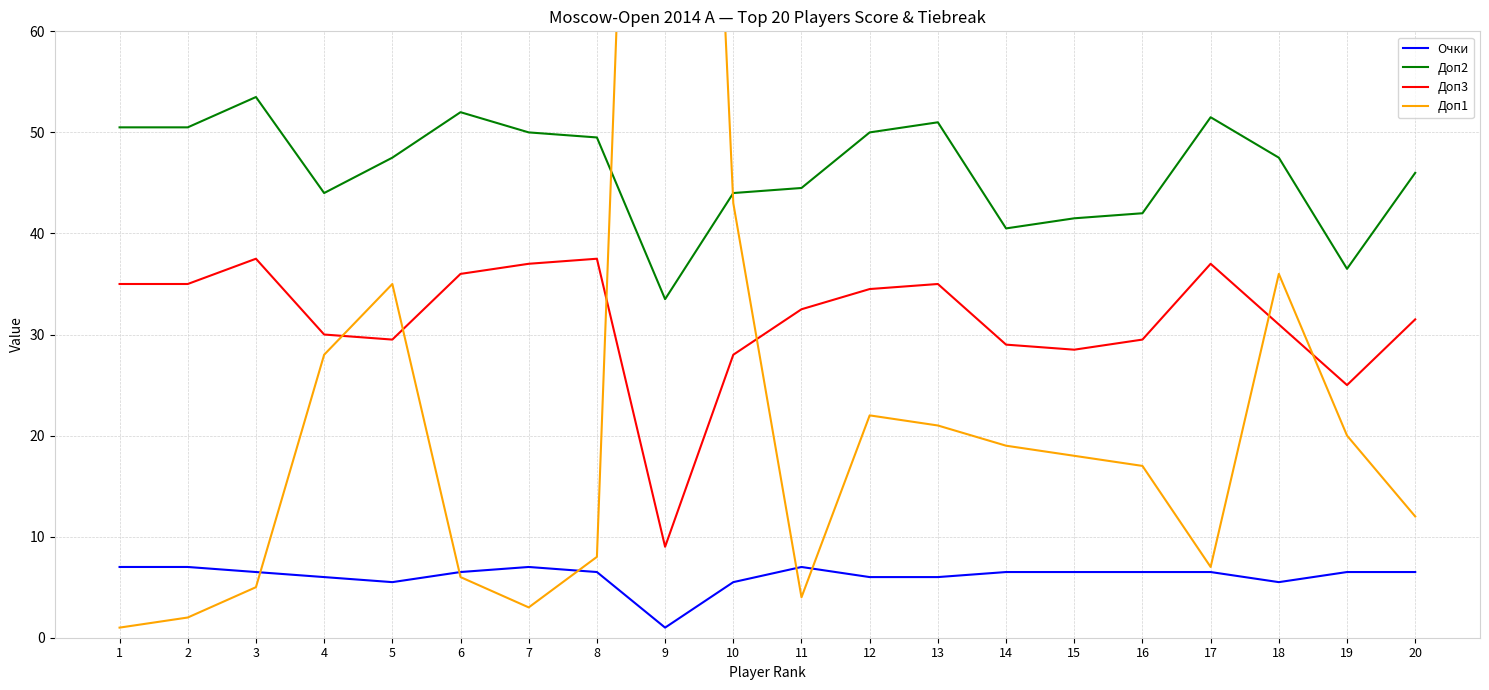

Count the number of data series in this chart.

4